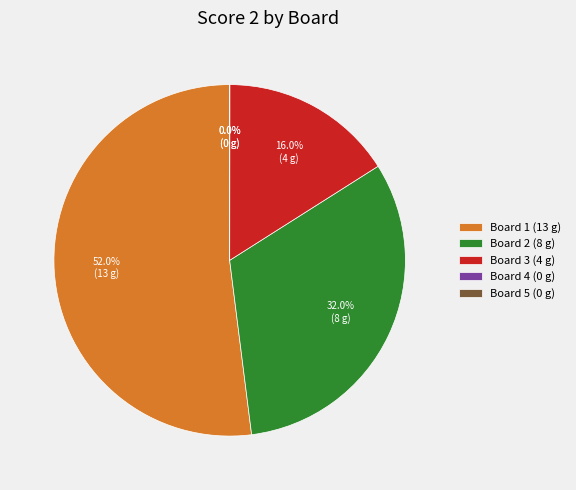

True or false: Board 1 accounts for 52% of the total.

True